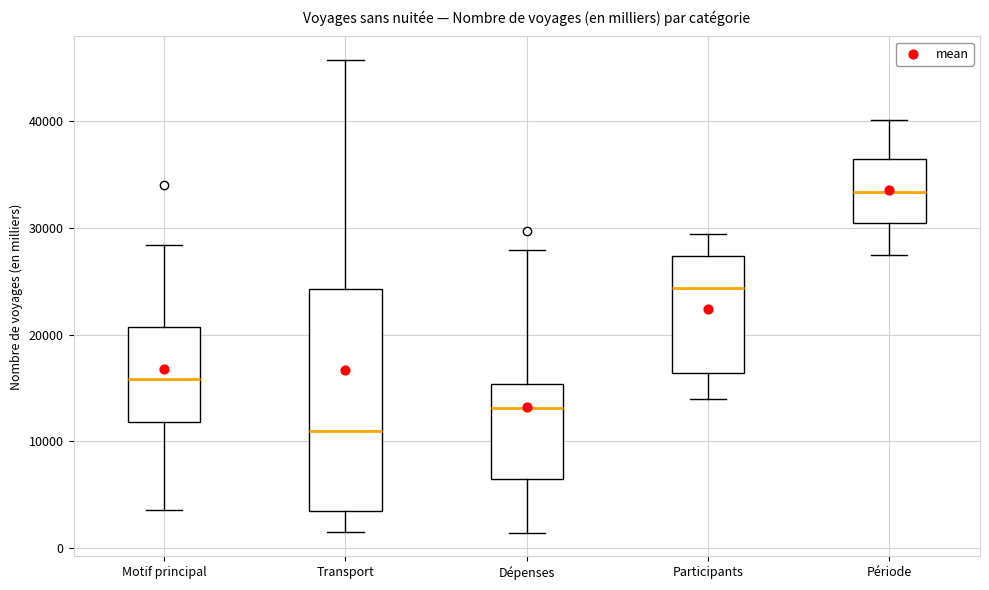

Reading left to right, transcribe this box plot: for each box, give where its median line is, the range the box spans, and where its two whiskers end, as read against the y-axis. The values are not printed on the chart, so give them approximately, as read against the axis.

Motif principal: median 16000, box 12000 to 21000, whiskers 4000 to 28000
Transport: median 11000, box 4000 to 24000, whiskers 2000 to 46000
Dépenses: median 13000, box 6000 to 15000, whiskers 1000 to 28000
Participants: median 24000, box 16000 to 27000, whiskers 14000 to 29000
Période: median 33000, box 30000 to 36000, whiskers 28000 to 40000